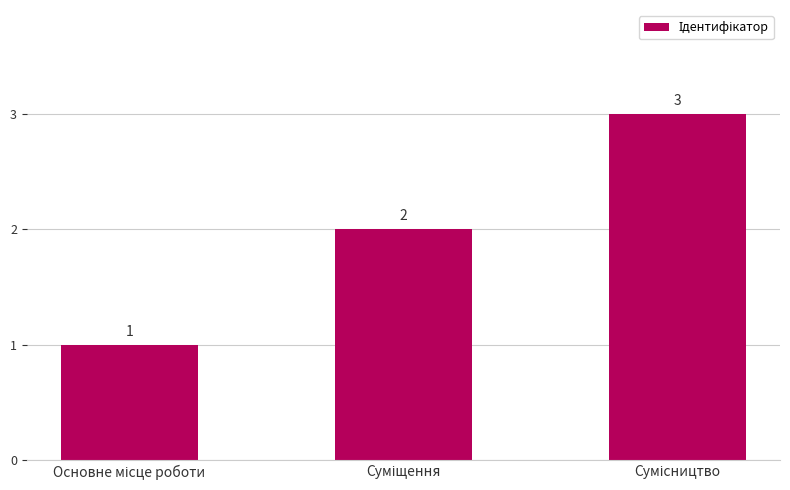

What is the value of the 1st bar from the left?

1